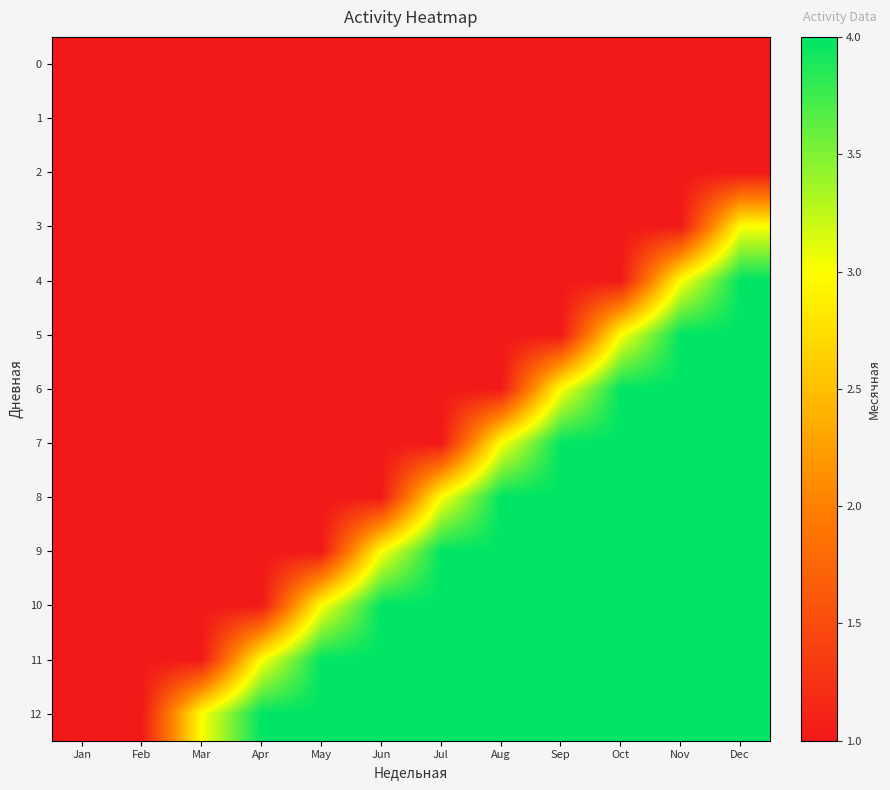

Between Jan and Mar, which series saw the biggest shift?

12